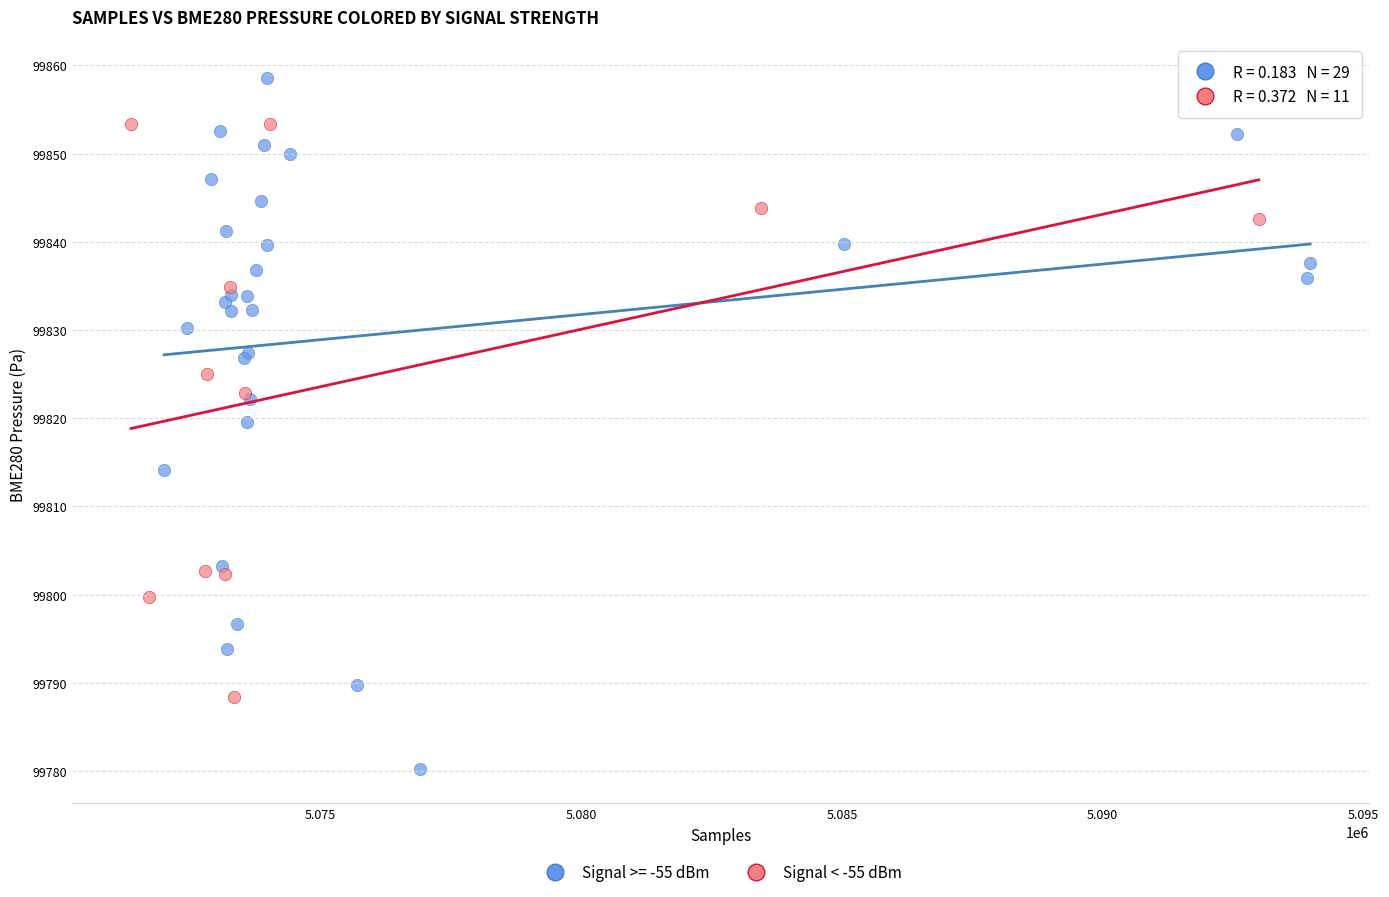

Which series reaches the minimum Y coordinate?

Signal >= -55 dBm